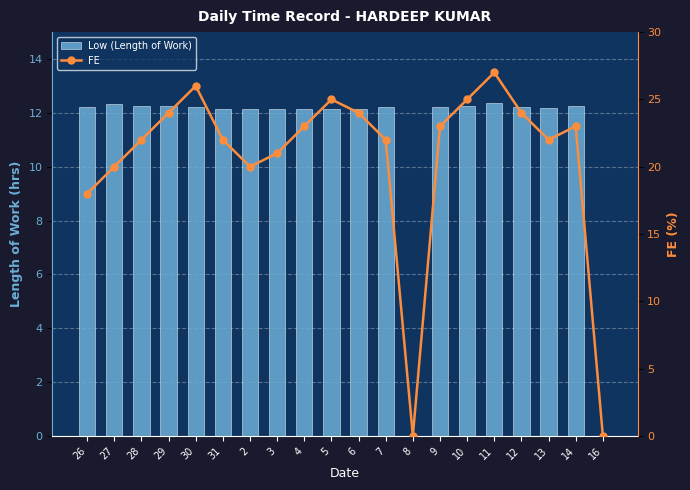

Are the bars grouped side by side (vs. stacked)?

Yes